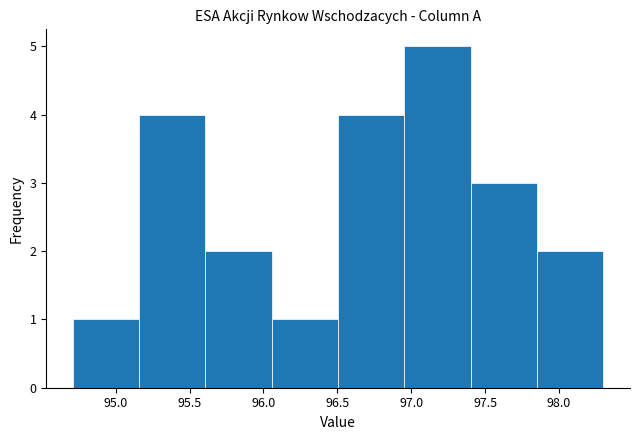

Reading left to right, list every bar in this chart as the range it spans on the x-axis followed by its height. Neither the bar edges nor the heights are printed on the chart, so give them approximately, as read against the axes.

94.70 to 95.15: 1
95.15 to 95.60: 4
95.60 to 96.05: 2
96.05 to 96.50: 1
96.50 to 96.95: 4
96.95 to 97.40: 5
97.40 to 97.85: 3
97.85 to 98.30: 2